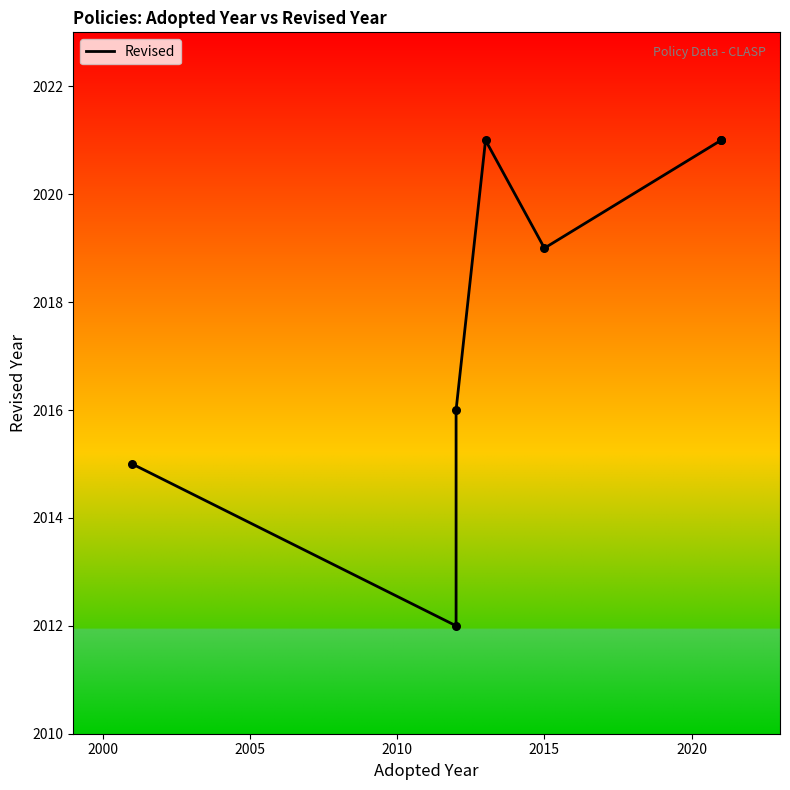

Between 2000 and 2010, which is larger?

2010